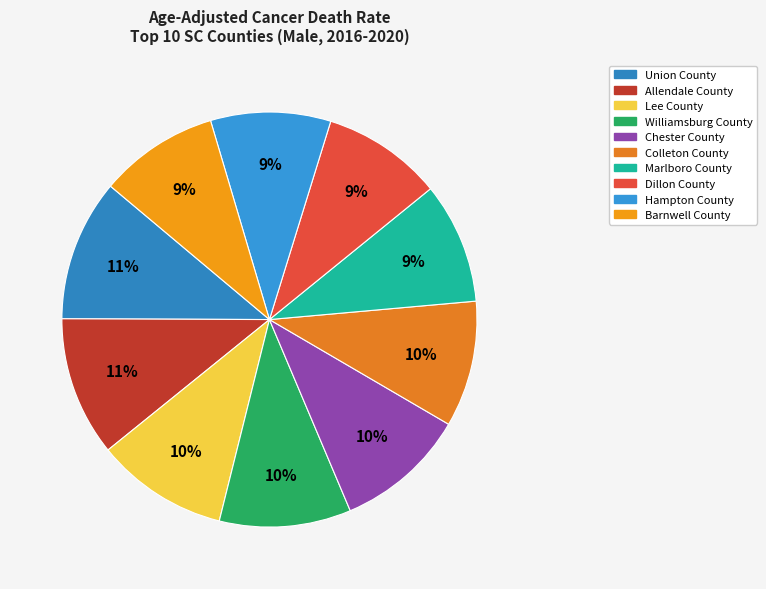

Does Chester County account for over 50% of the chart?

No